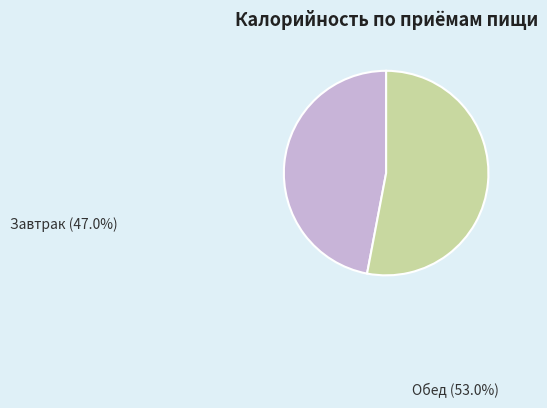

What is the largest slice in the pie chart?

Обед